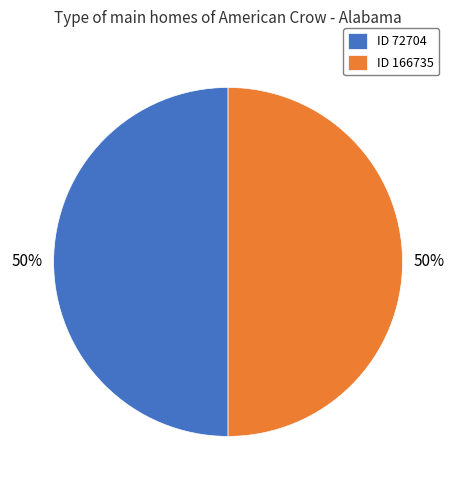

To the nearest percent, what percentage of the pie is ID 166735?

50%